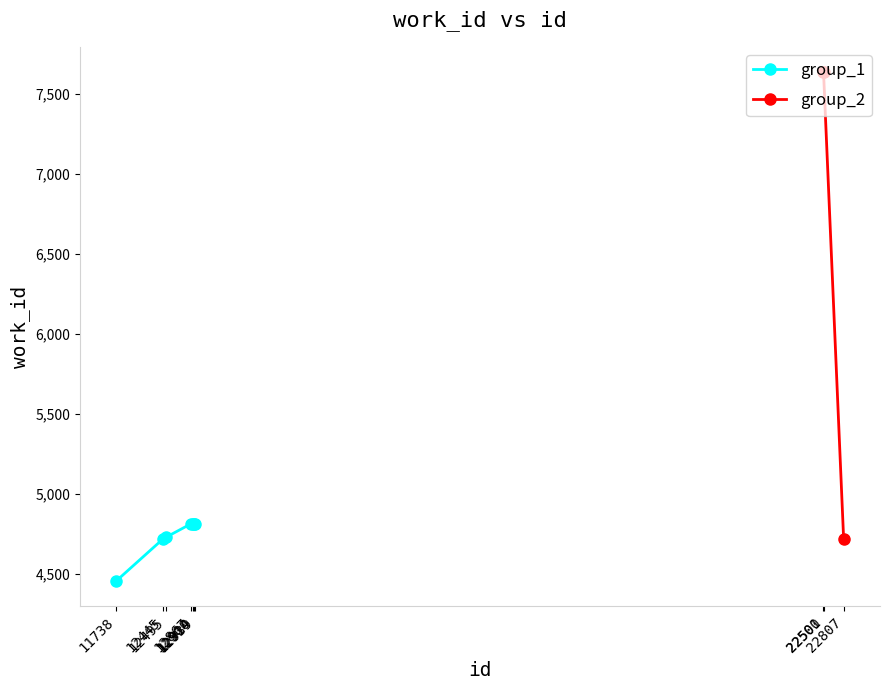

Does the chart have visible grid lines?

No